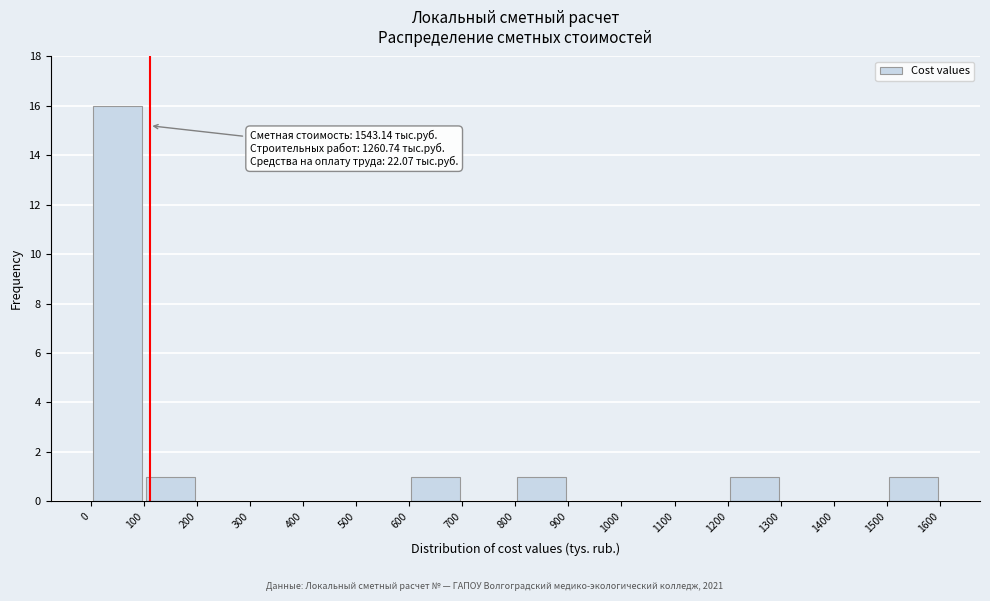

Which range on the x-axis has the tallest bar?

0 to 100